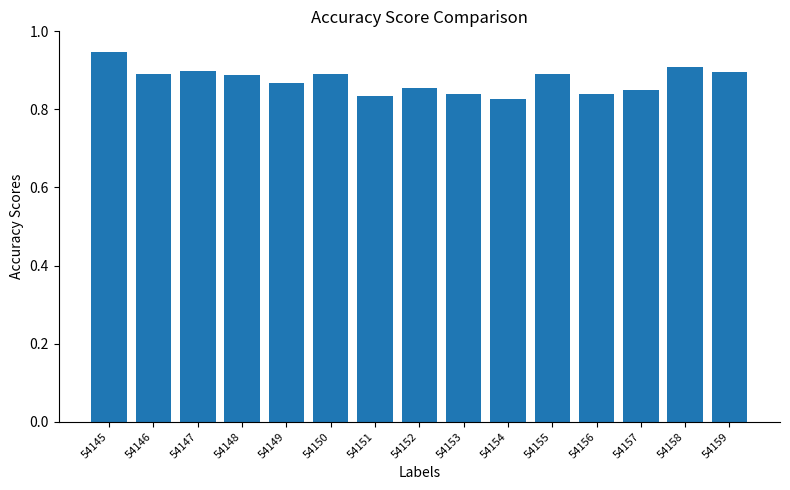

What is the sum of all values?

13.1